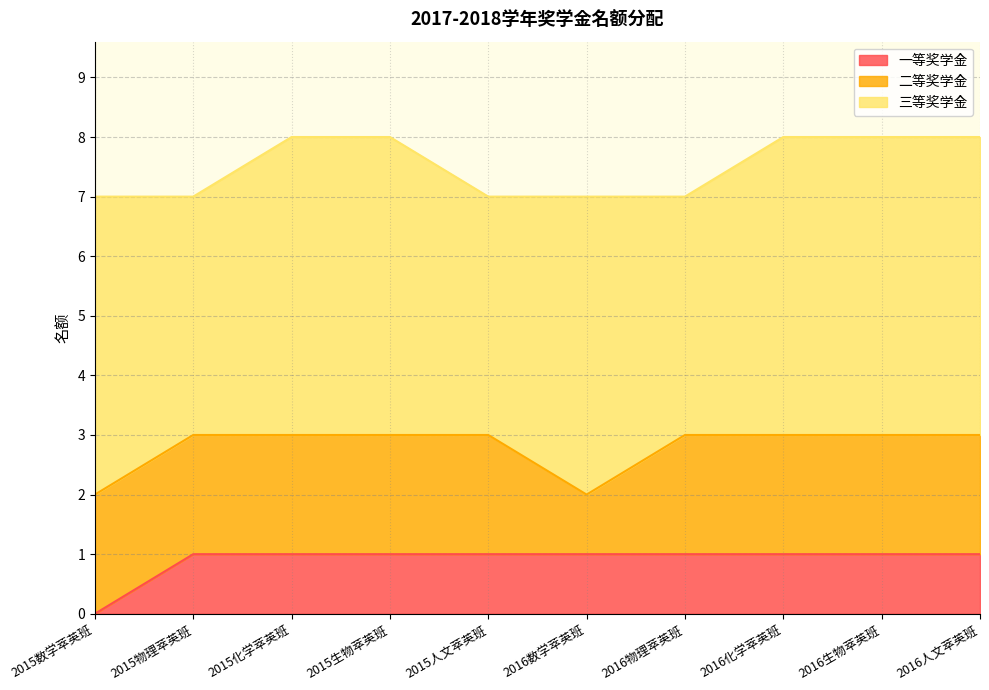

Between 2015化学萃英班 and 2016人文萃英班, which series saw the biggest shift?

一等奖学金